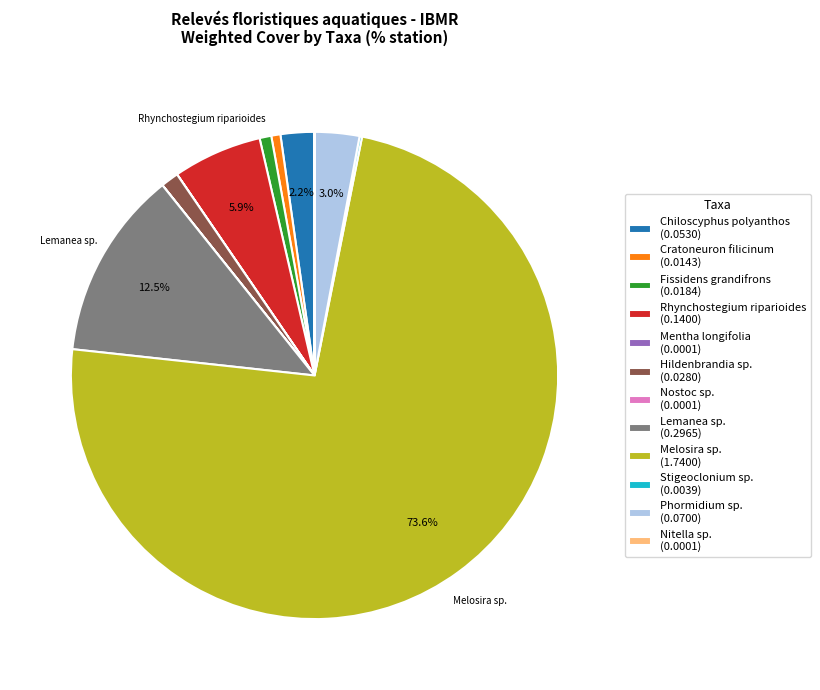

Is there any slice that represents more than half of the pie?

Yes